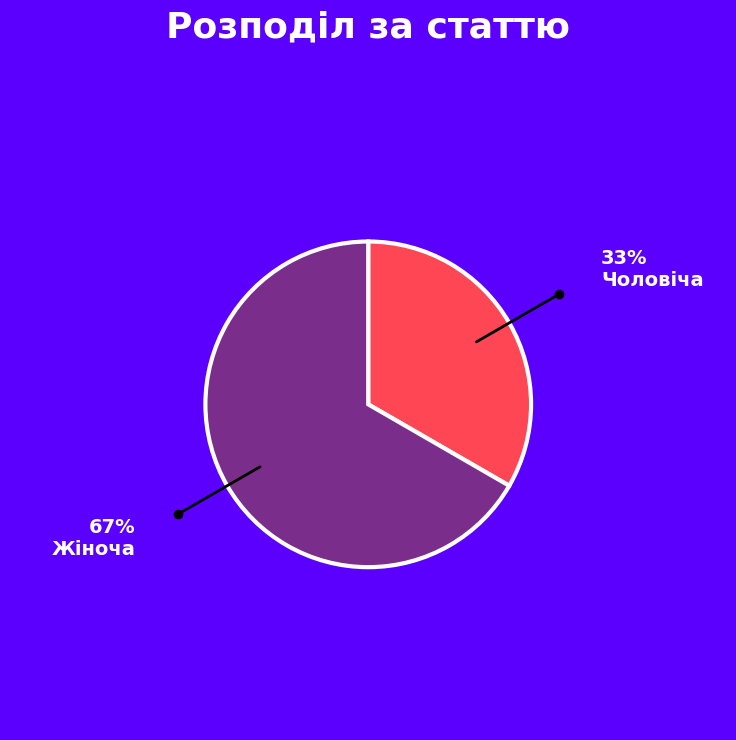

Approximately how many times larger is the value at Жіноча compared to Чоловіча?

2.0